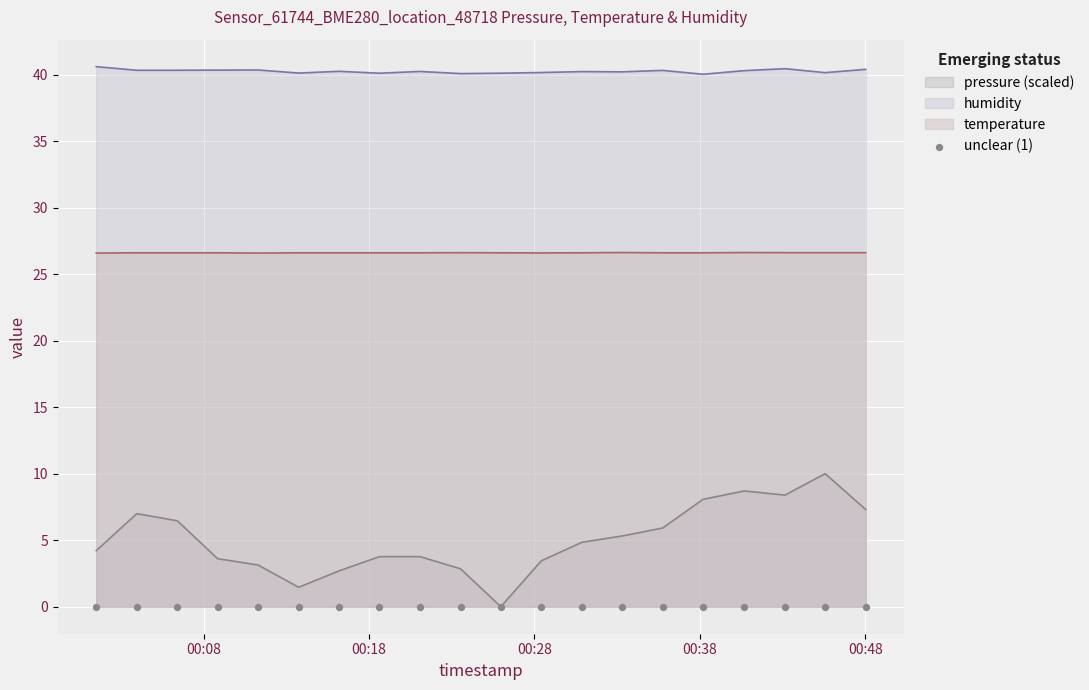

True or false: humidity and pressure (scaled) intersect in this chart.

False